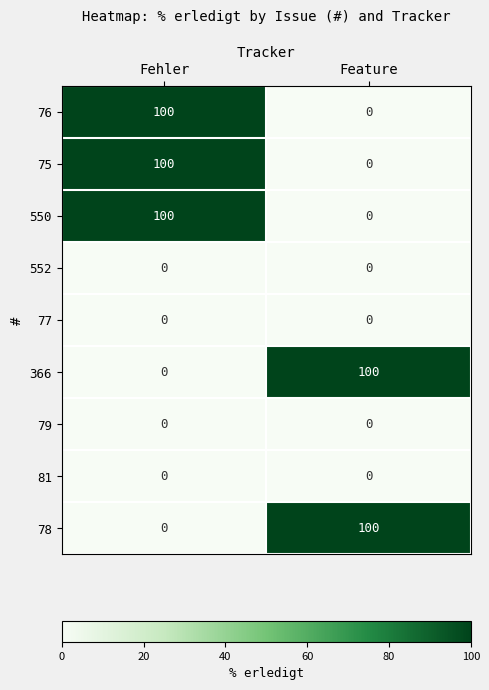

What is the difference between the highest and lowest values at Feature?

100